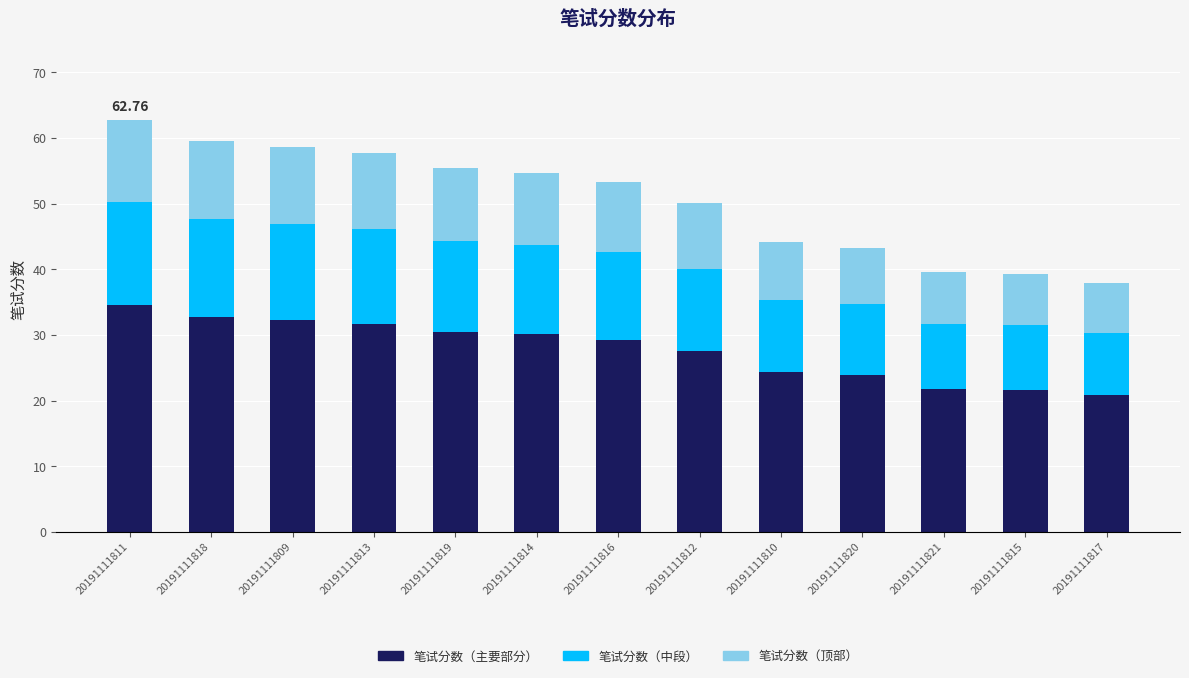

What is the difference between the maximum and minimum values in the 笔试分数（主要部分） series?

13.7